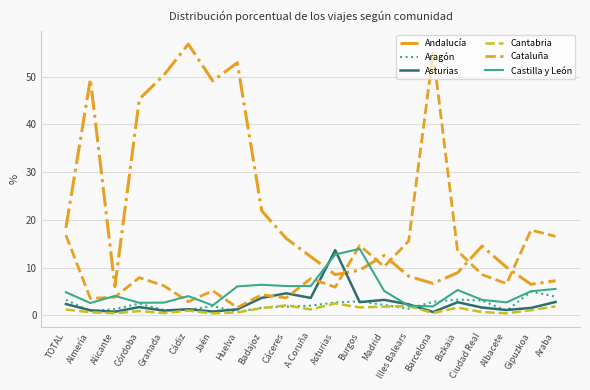

Is the value of Asturias at TOTAL greater than the value of Andalucía at Burgos?

No